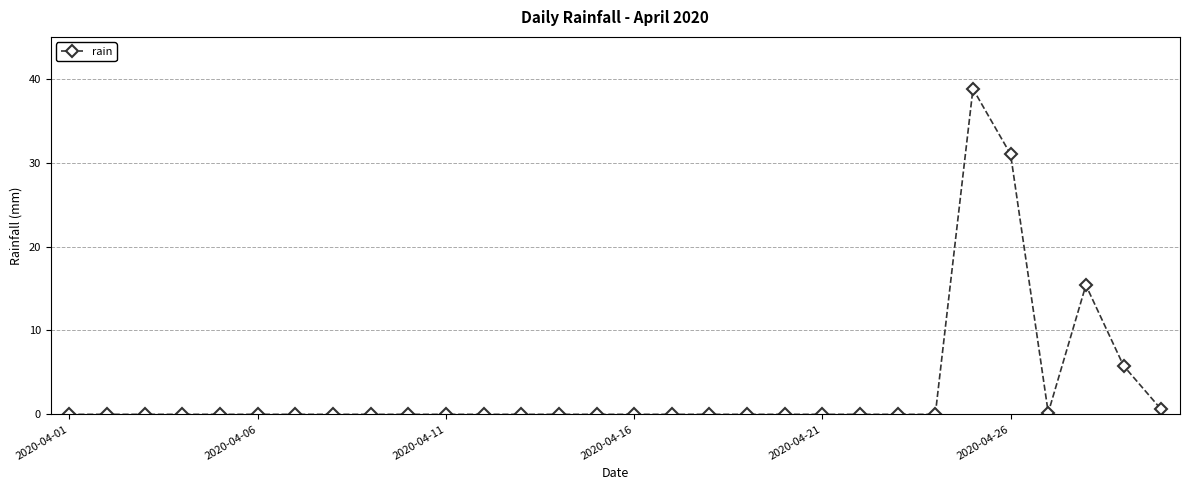

True or false: the data has more than 1 interior local peaks.

True